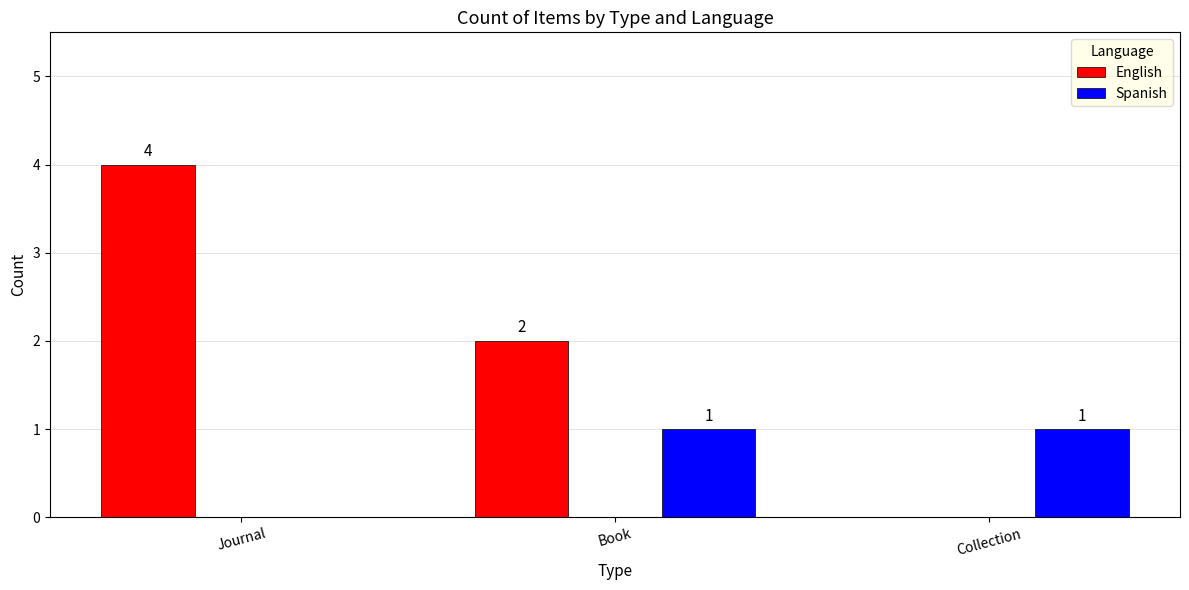

Which series changed the most between Book and Collection?

English